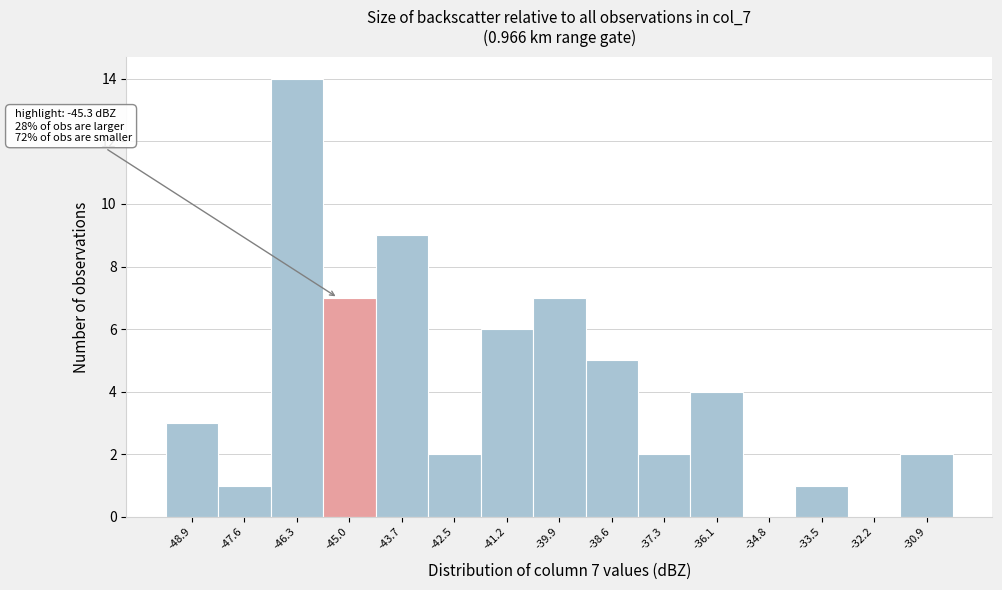

Over which range of the x-axis is the bar tallest?

-46.94 to -45.66